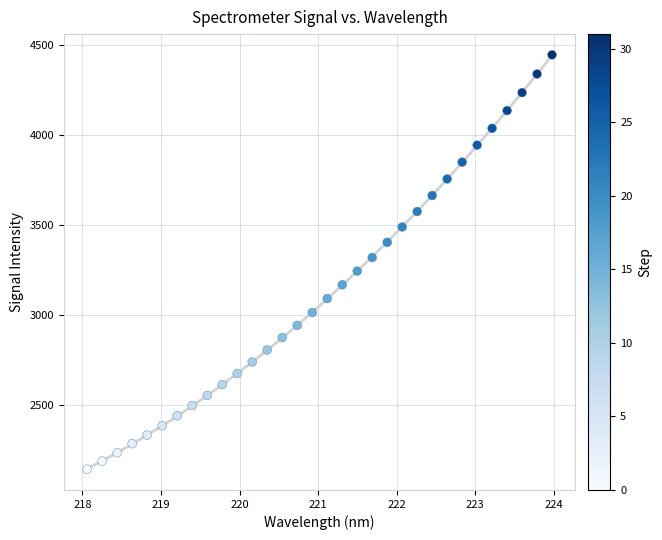

What is the range of X values (max minus min)?

5.9